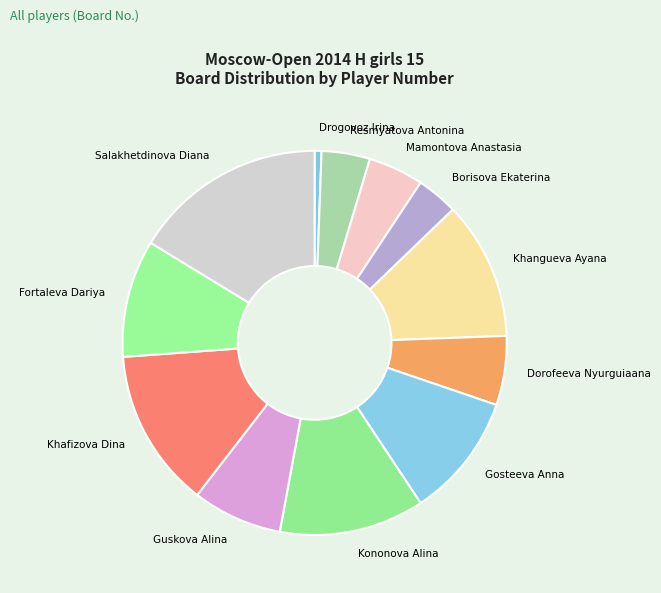

Combined, do Borisova Ekaterina and Khafizova Dina account for over 50%?

No